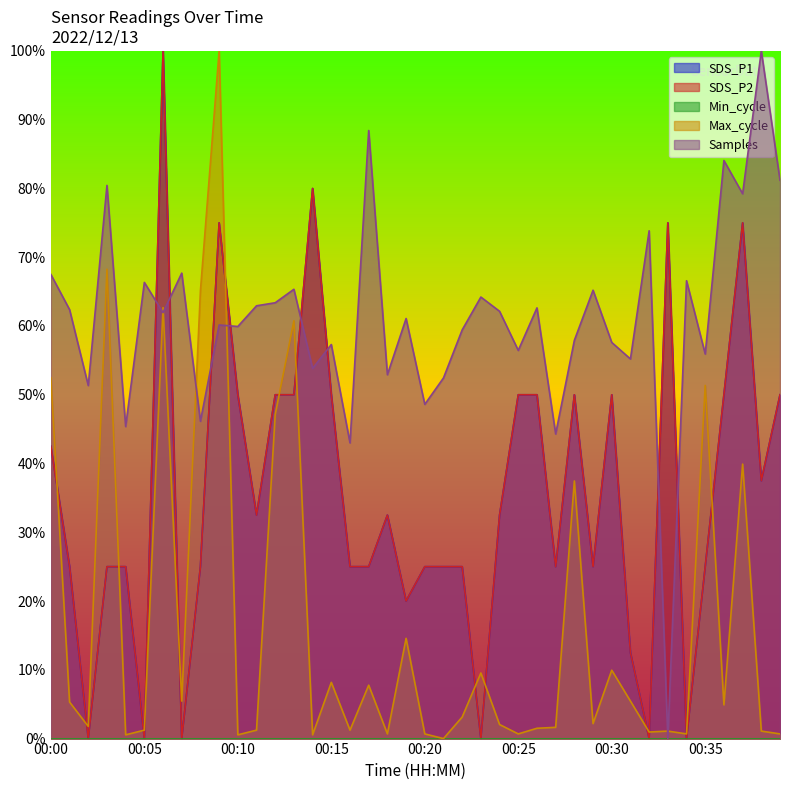

Between 00:25 and 00:32, which series saw the biggest shift?

SDS_P1